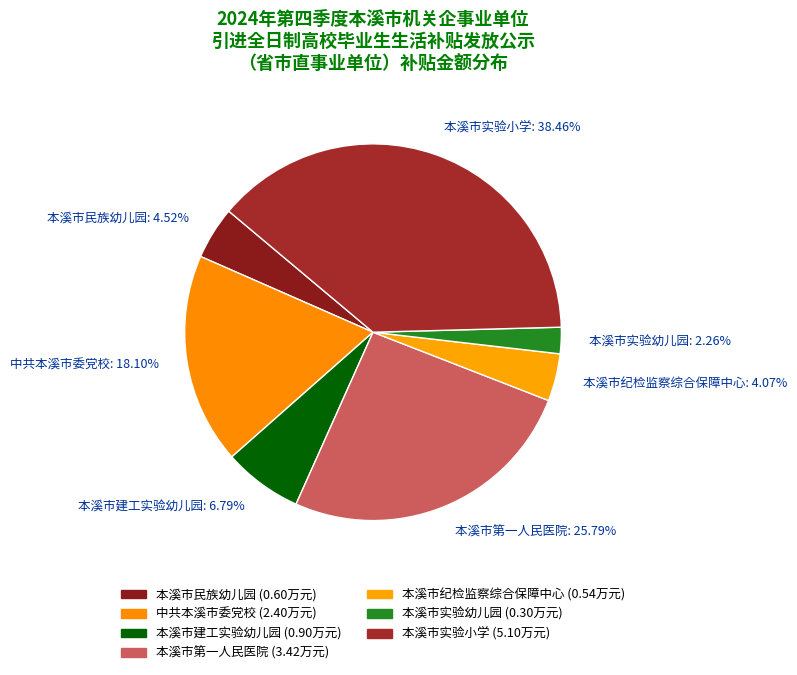

Is it true that 本溪市实验小学 is 38% of the pie?

True